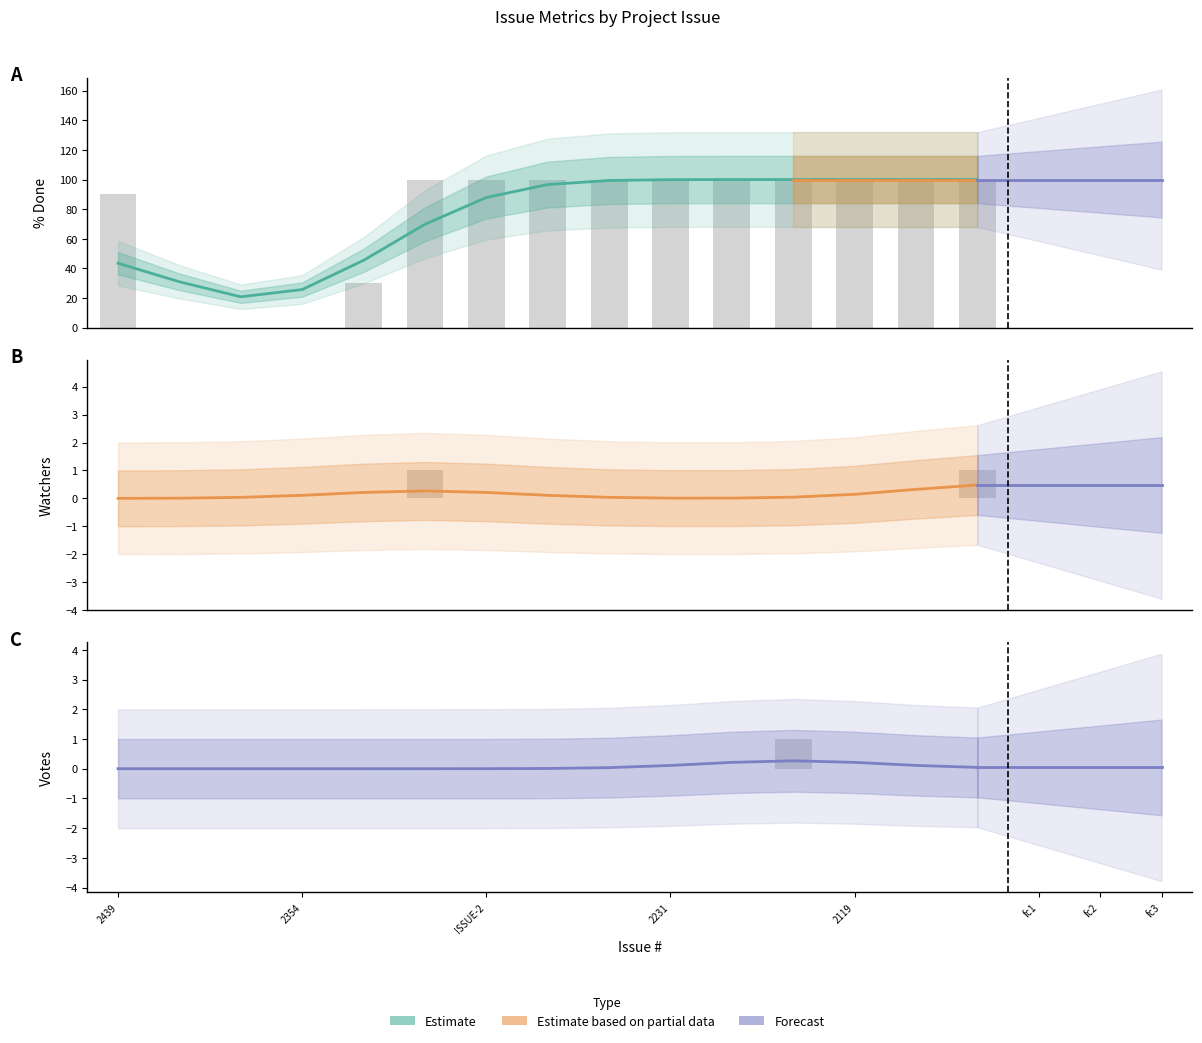

Reading left to right, list all the values displayed in this chart.

% Done: 90	0	0	0	30	100	100	100	100	100	100	100	100	100	100
Watchers: 0	0	0	0	0	1	0	0	0	0	0	0	0	0	1
Votes: 0	0	0	0	0	0	0	0	0	0	0	1	0	0	0